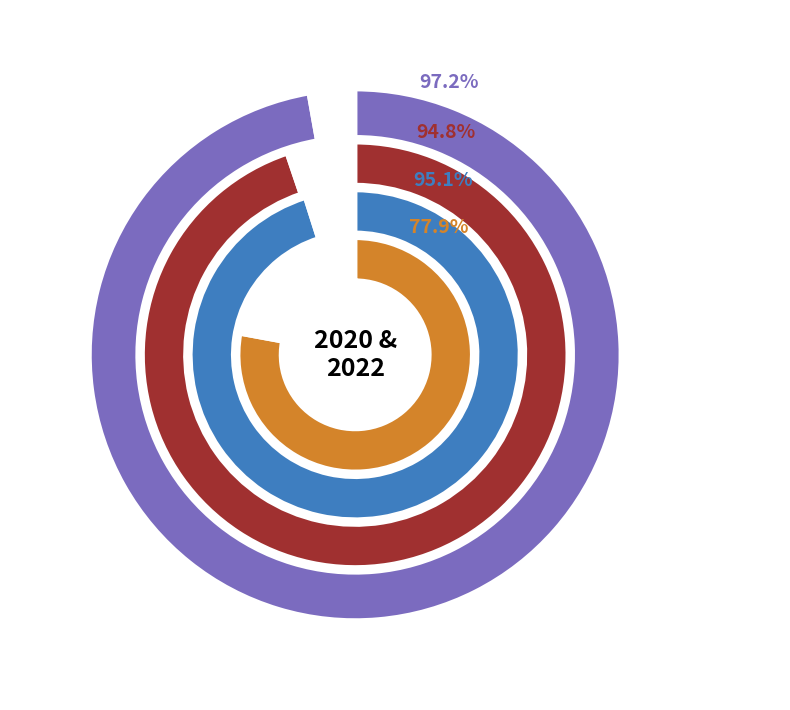

What is the largest slice in the pie chart?

2022